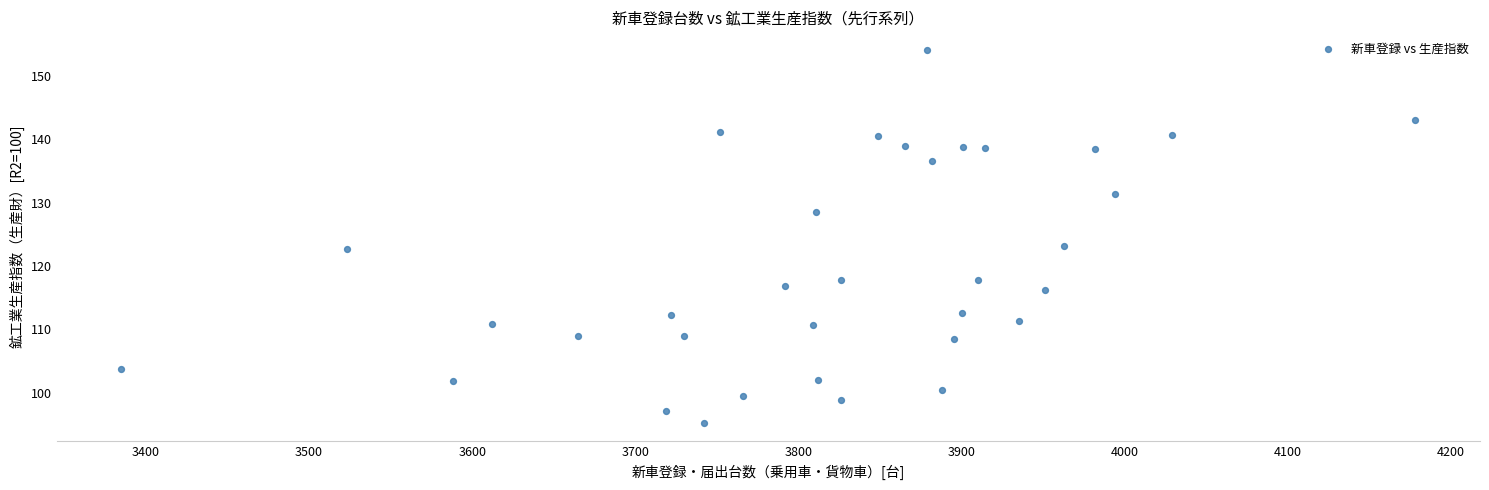

What is the range of Y values (max minus min)?

58.8